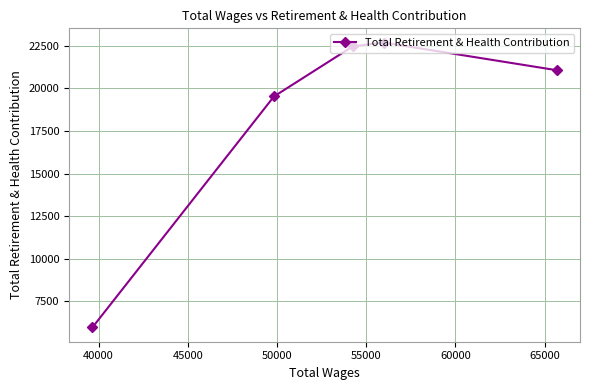

How many values are below 21073?

2